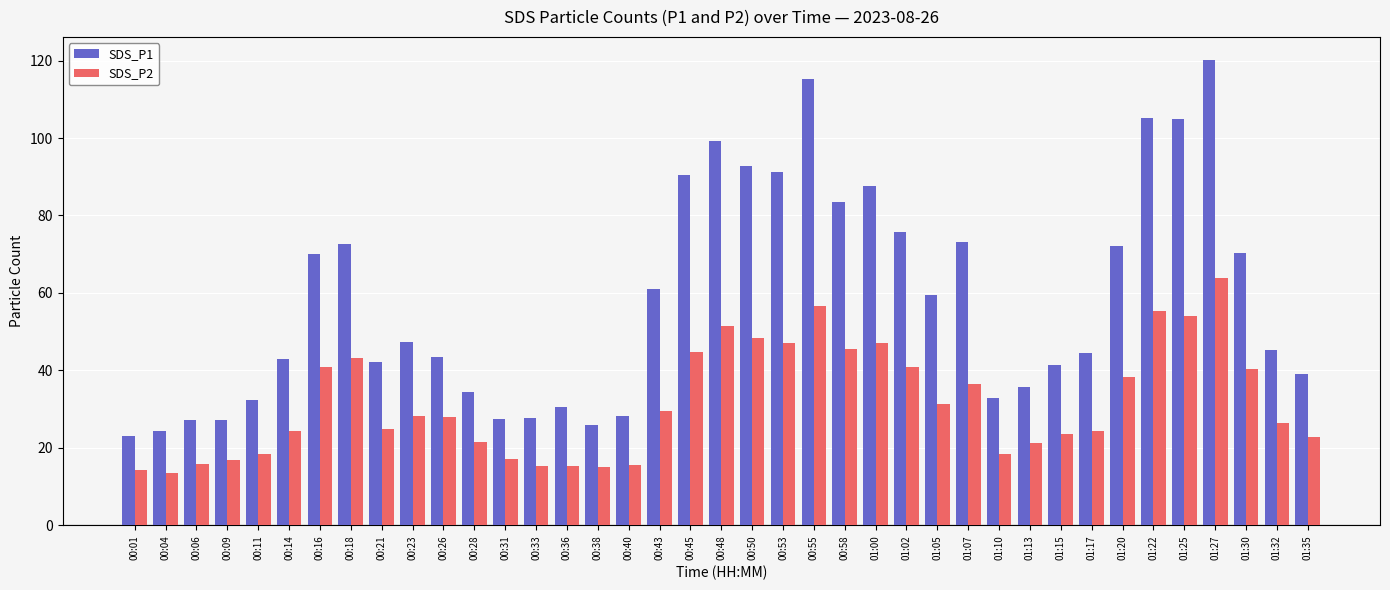

At which label does SDS_P2 first exceed 28?

00:16